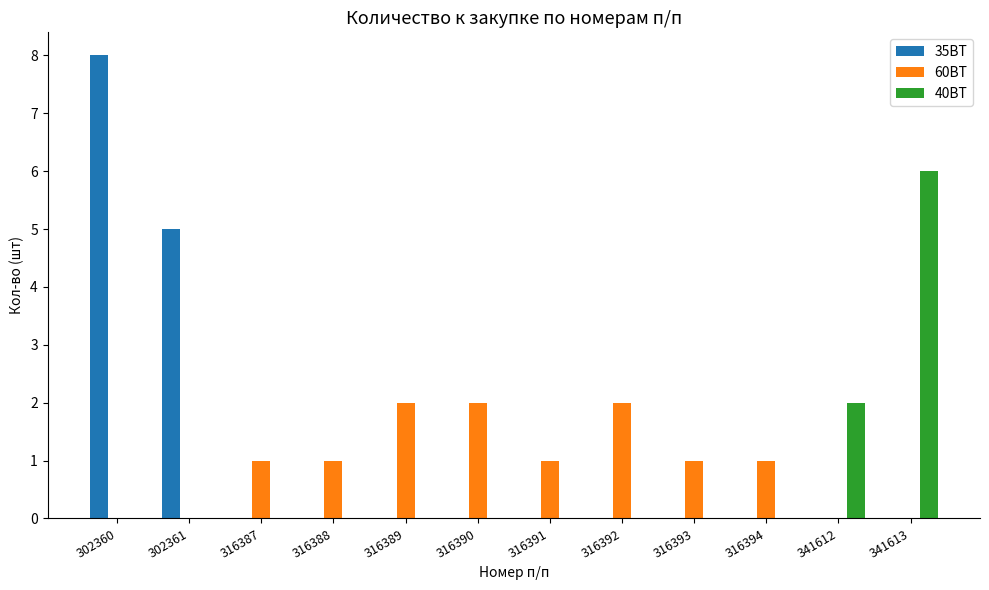

At which category is the sum across all series the highest?

302360